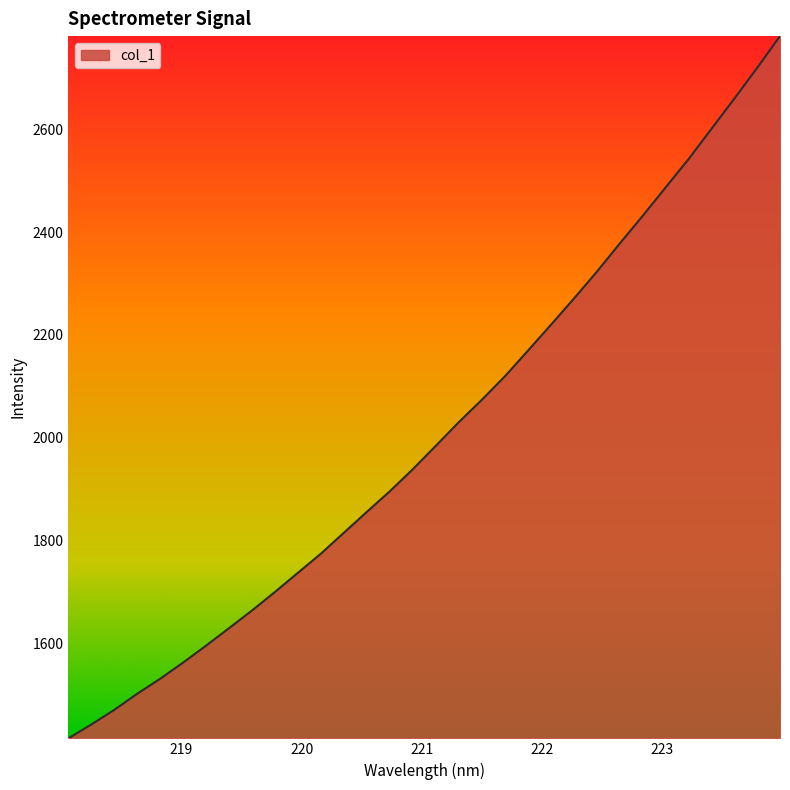

What is the maximum value shown in the chart?

2781.6